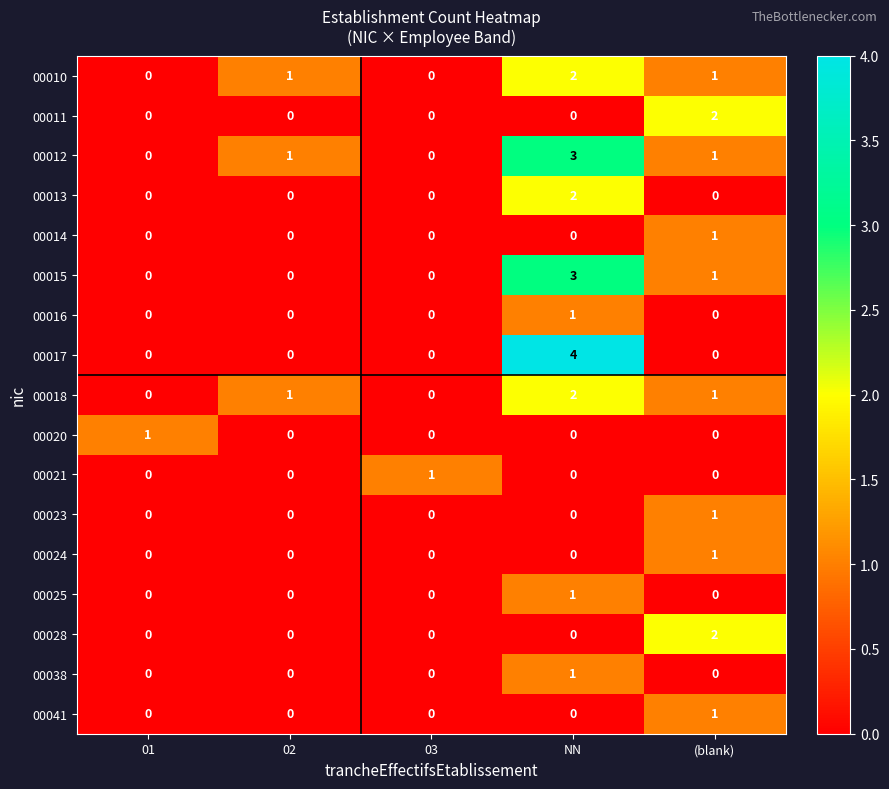

The 00010 series shows 2 at NN. True or false?

True